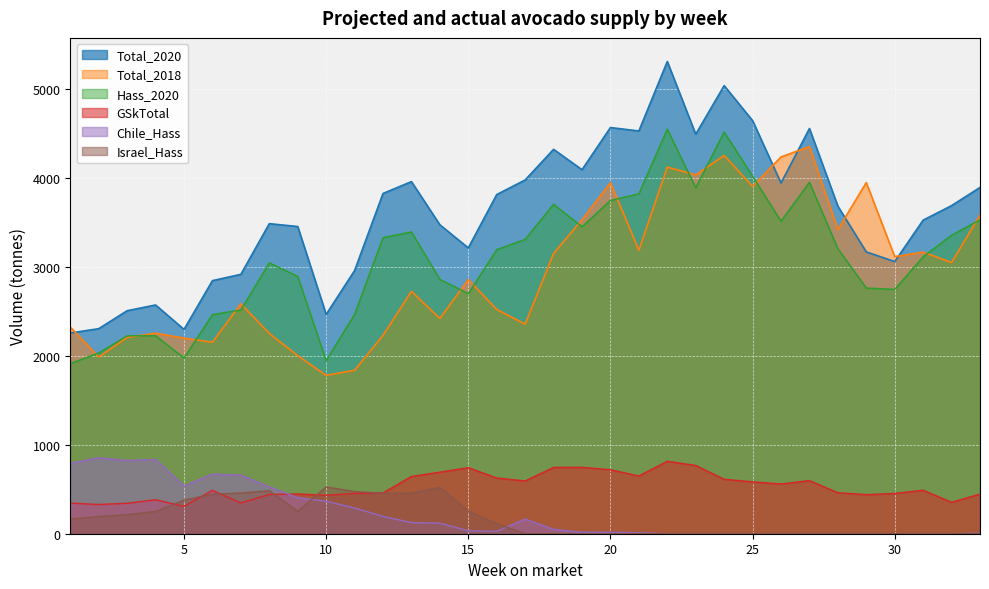

Is it true that GSkTotal equals 1165.4 at 20?

False